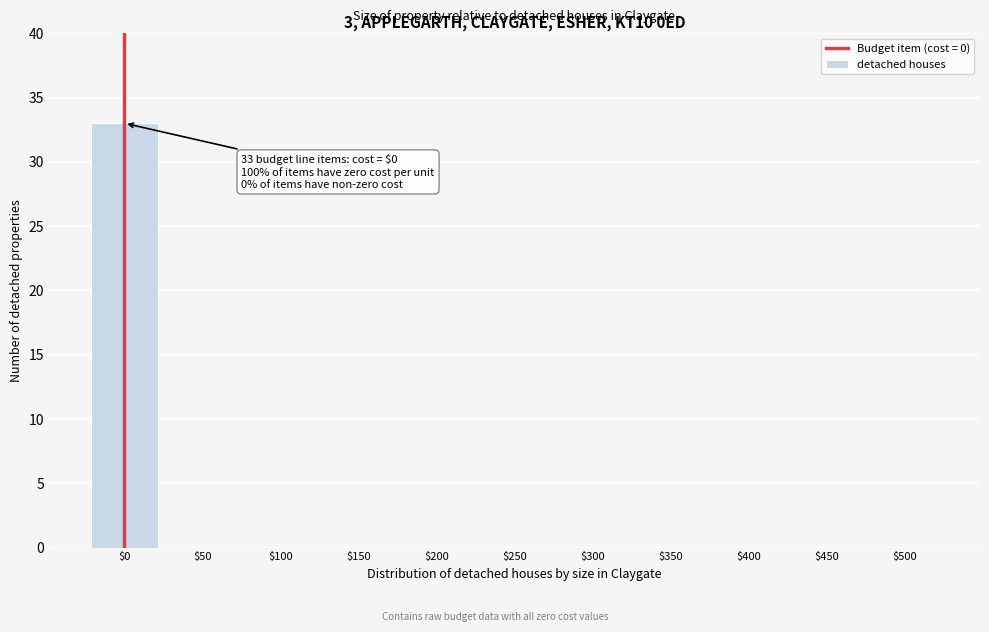

At which category does the chart reach its peak across all series?

$0